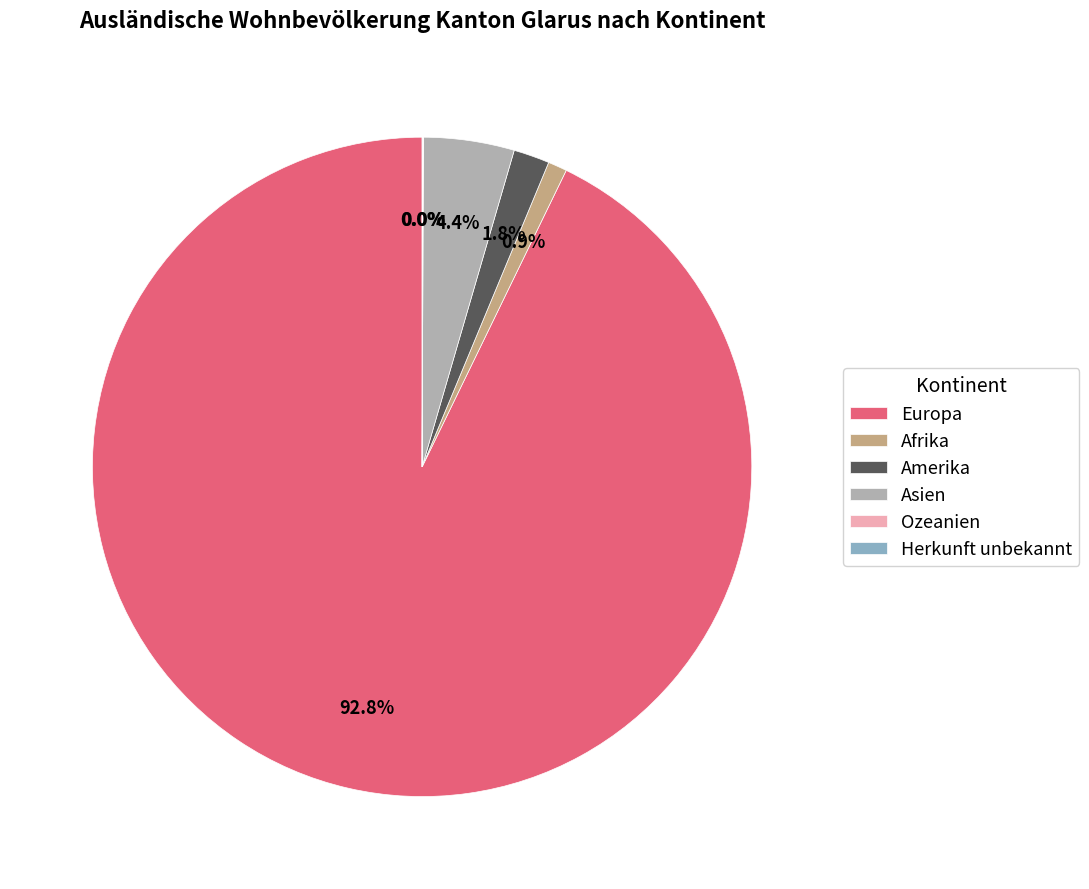

Does Europa represent more than half of the total?

Yes